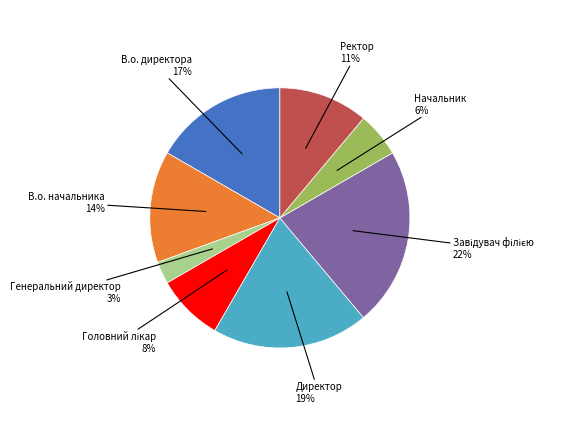

Is there any slice that represents more than half of the pie?

No